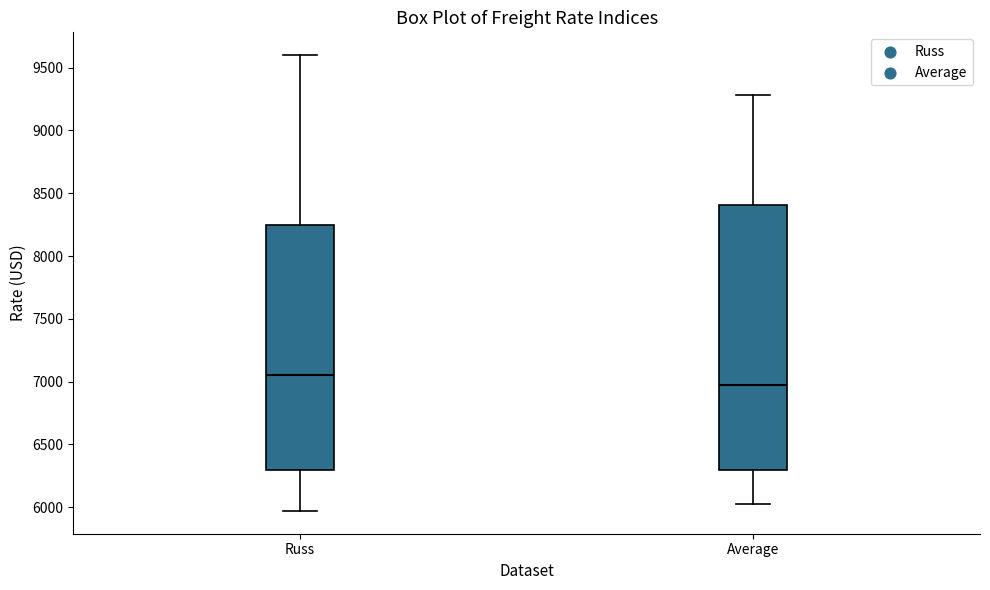

Where does the median line of the box for Average sit on the y-axis? The values are not printed on the chart, so give them approximately, as read against the axis.

6950